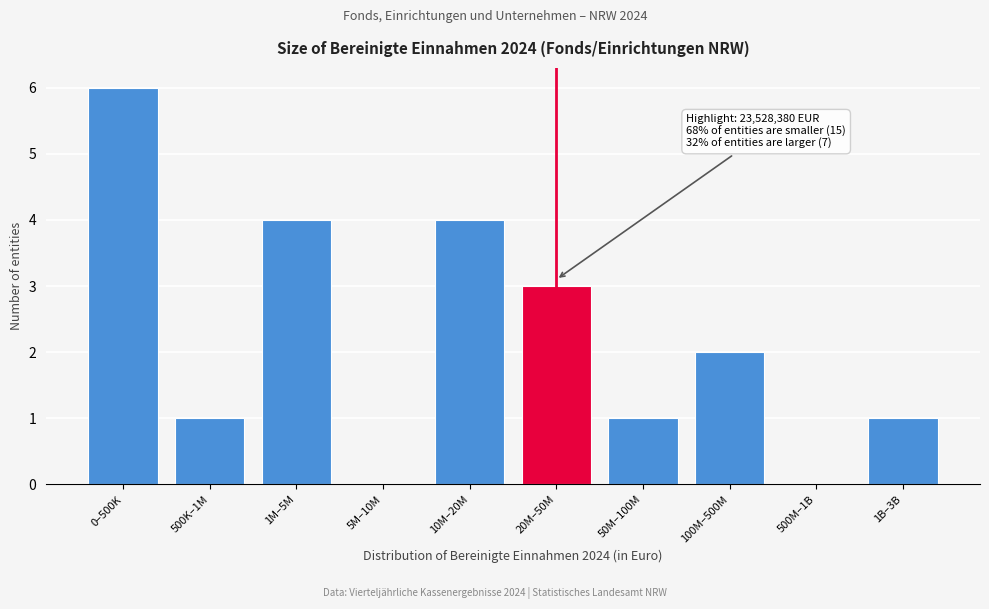

Reading left to right, transcribe all the data shown in this chart.

0–500K=6	500K–1M=1	1M–5M=4	5M–10M=0	10M–20M=4	20M–50M=3	50M–100M=1	100M–500M=2	500M–1B=0	1B–3B=1